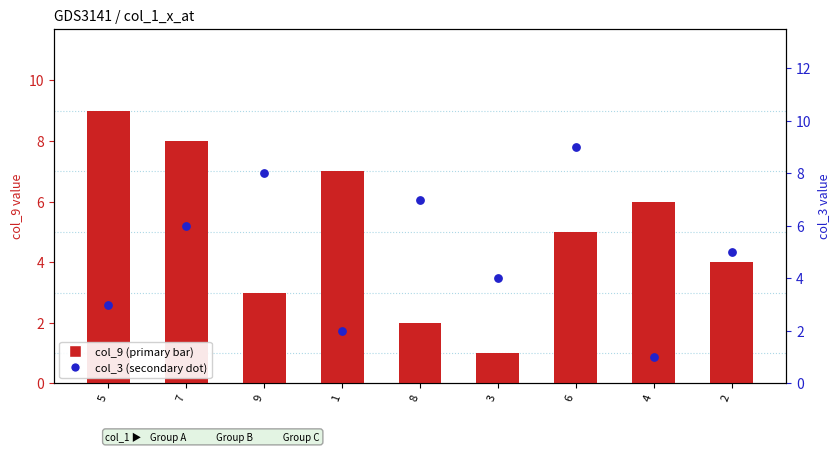

Which series has the largest total across all categories?

col_9 (primary bar)